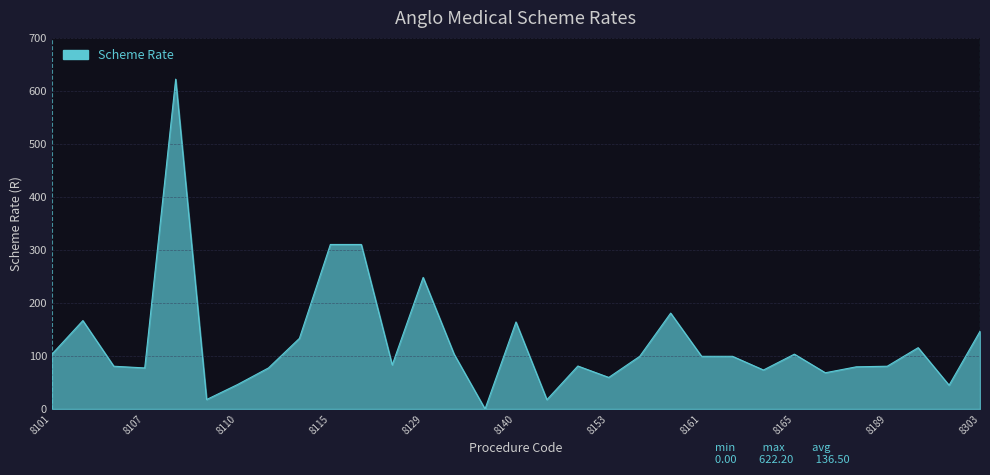

What is the difference between the maximum and minimum values?

622.2